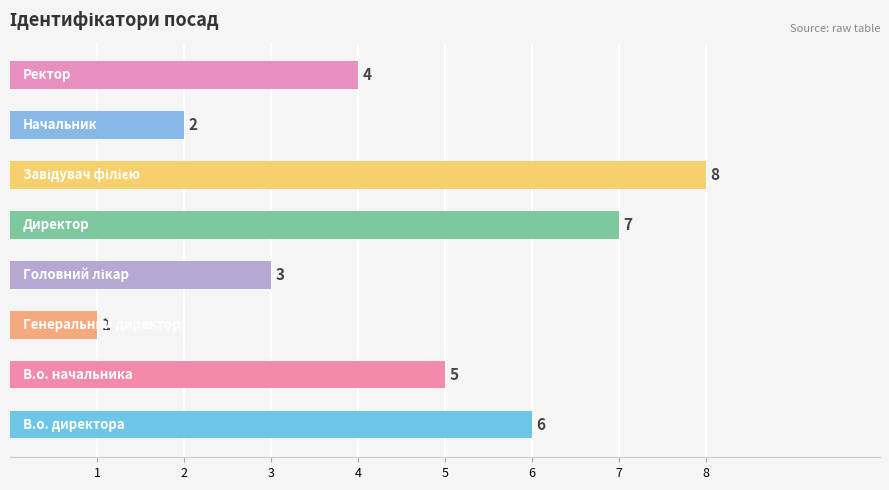

How many data points does each series have?

8